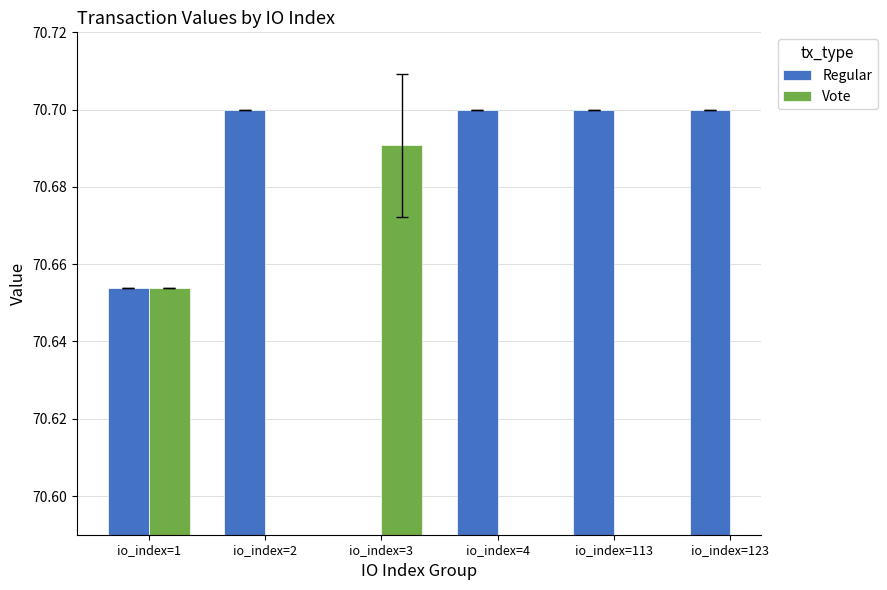

Which label corresponds to the largest value in the chart?

io_index=2